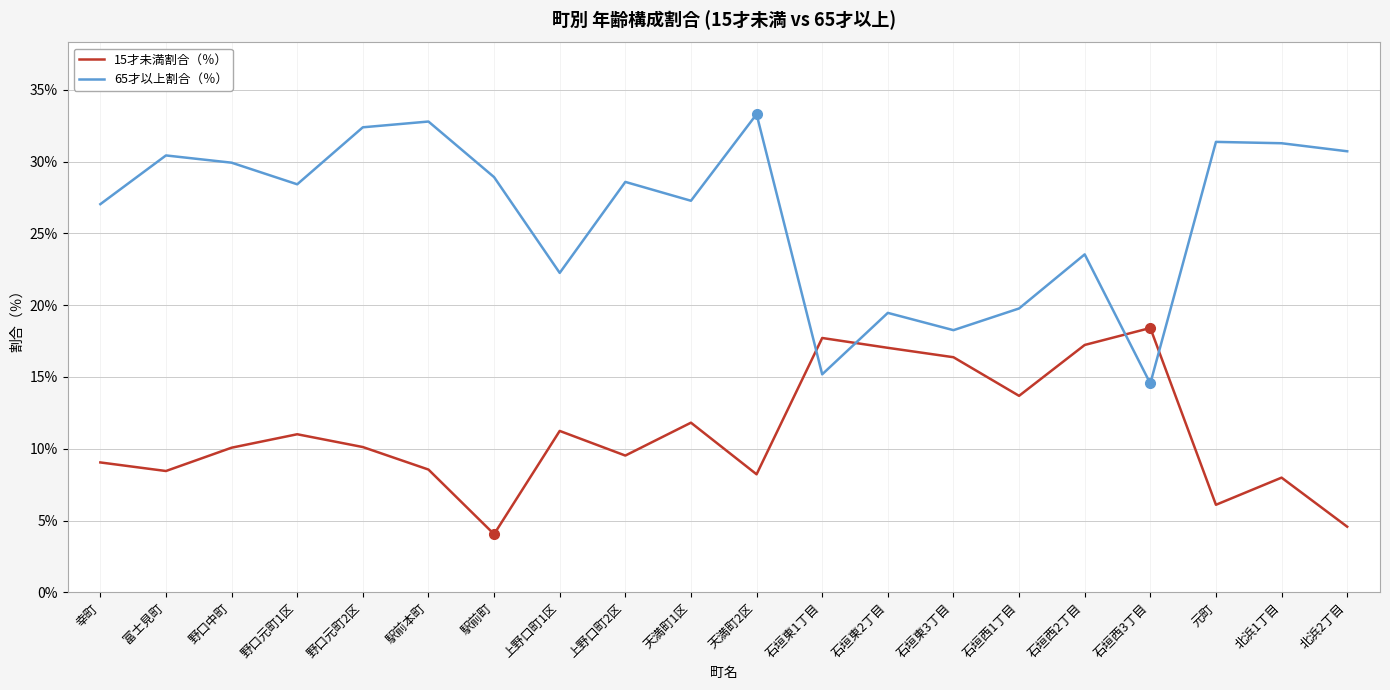

The 15才未満割合（％） series shows 5.1 at 天満町1区. True or false?

False